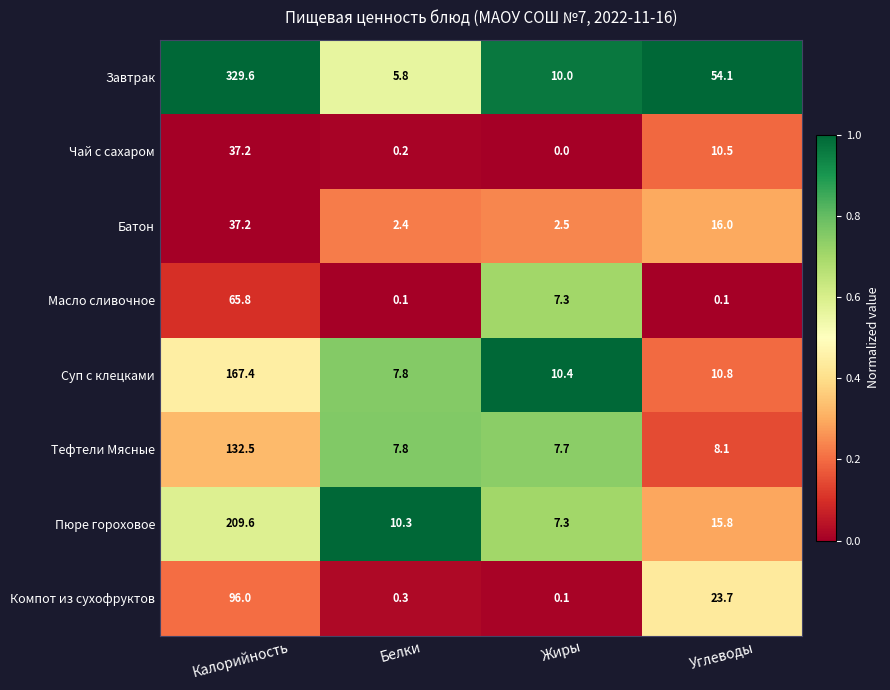

What is the average value of the Батон series?

14.5